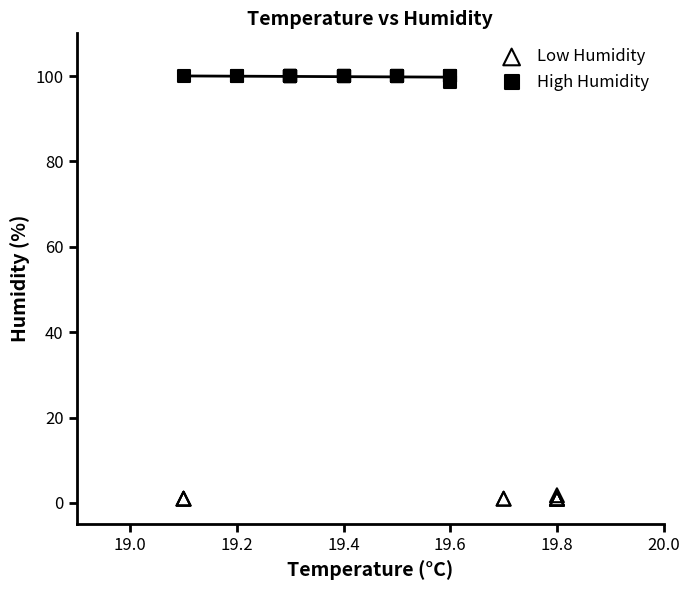

Which series contains the highest Y value?

High Humidity